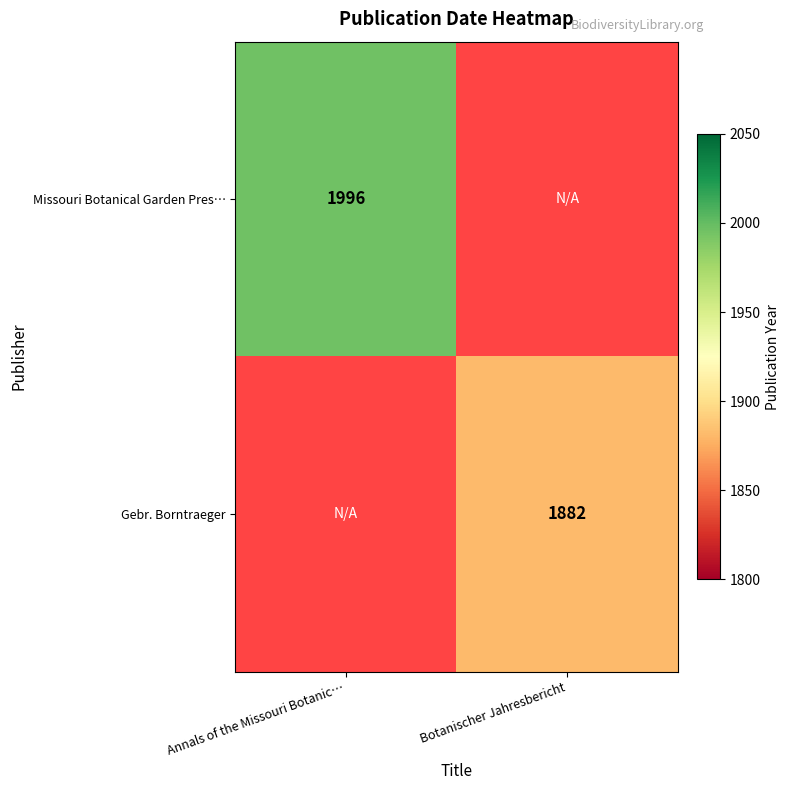

Which category has the highest value across all series?

Annals of the Missouri Botanic…